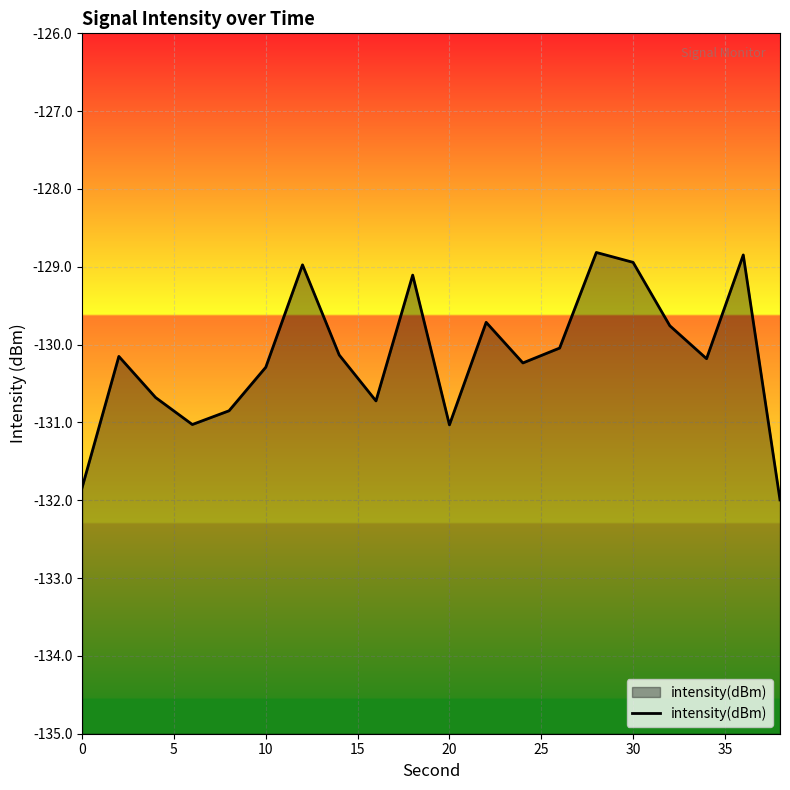

Count the number of values greater than -130.

7